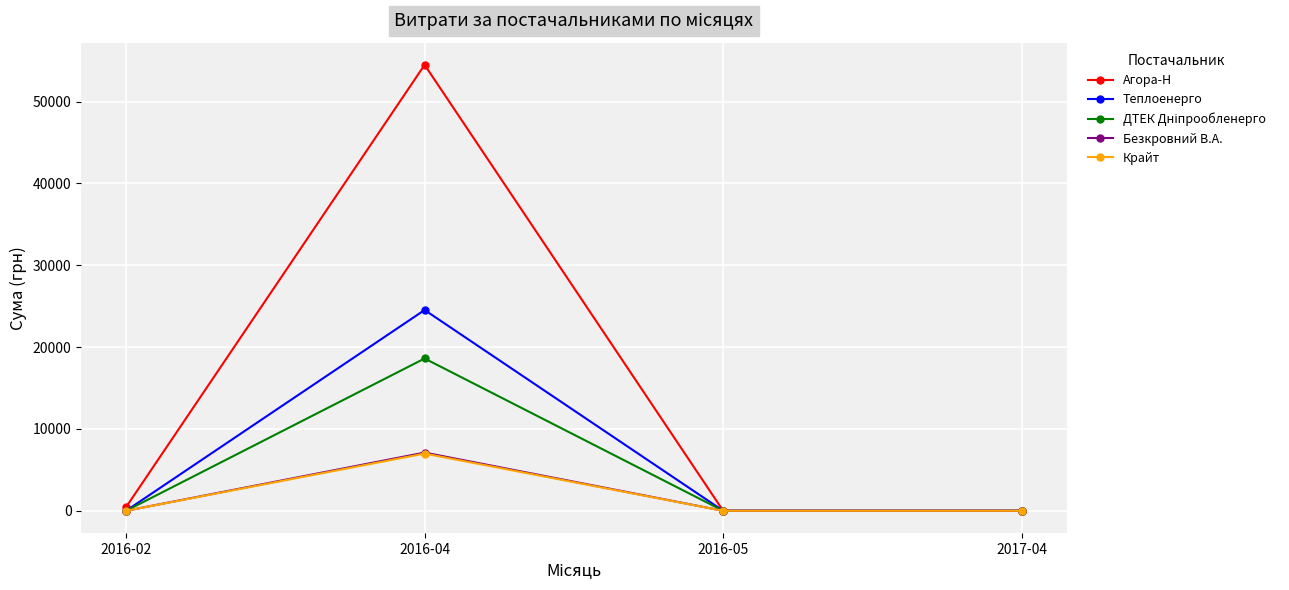

How many distinct data groups are displayed?

5